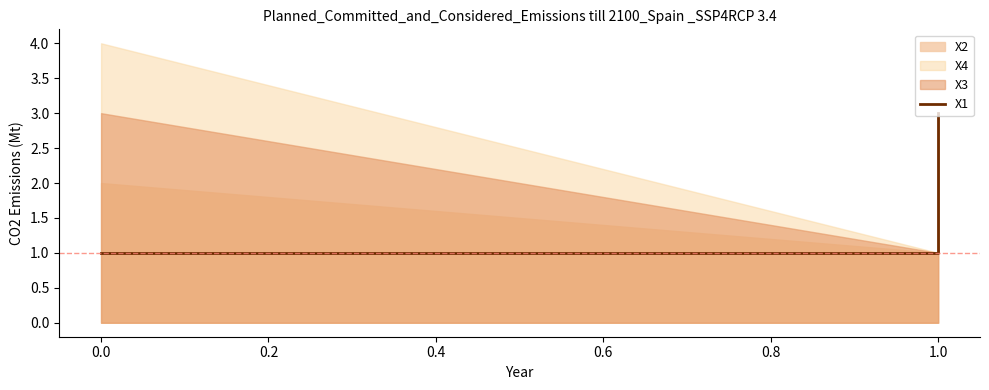

What is the label of the 3rd point from the left?

1.0